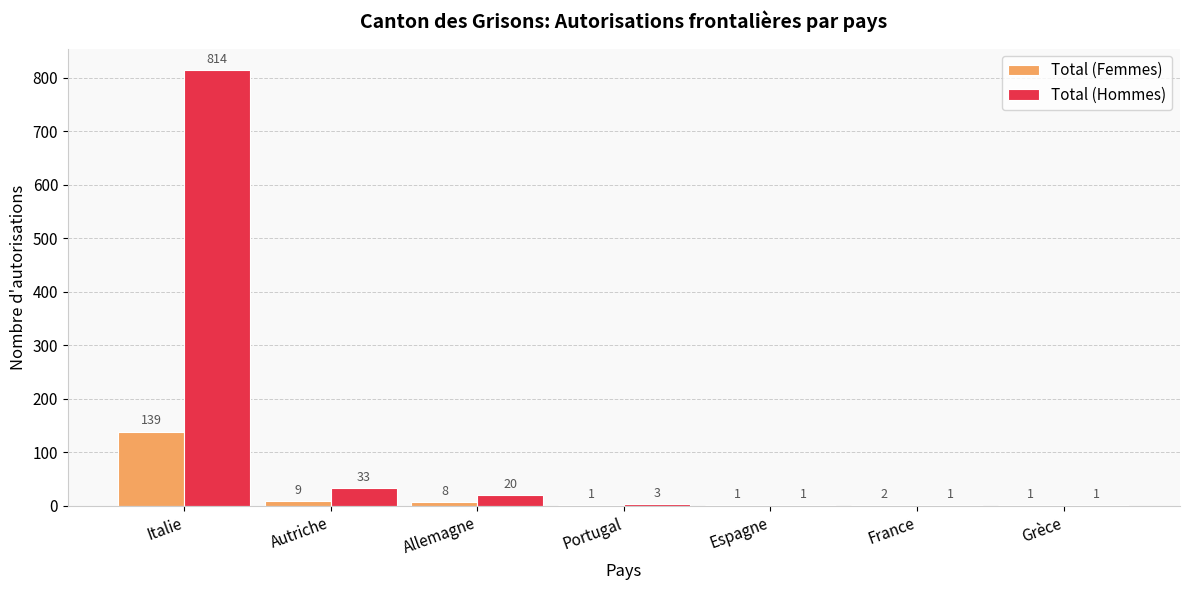

What is the total value across all series at Italie?

953